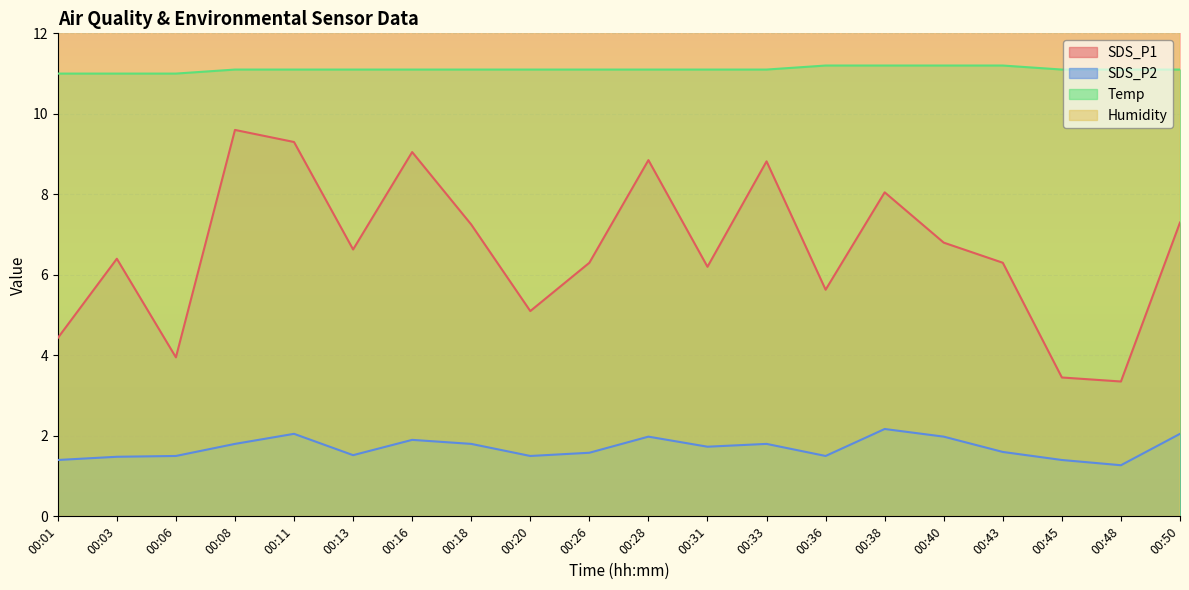

How many lines are shown in the chart?

4